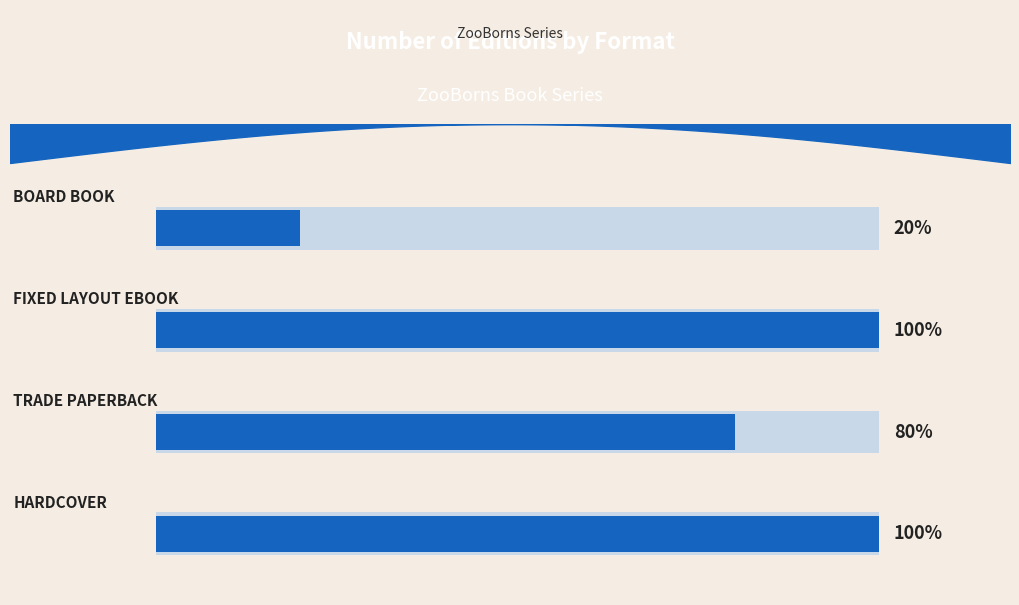

True or false: the data shows 3 at 0.2.

False